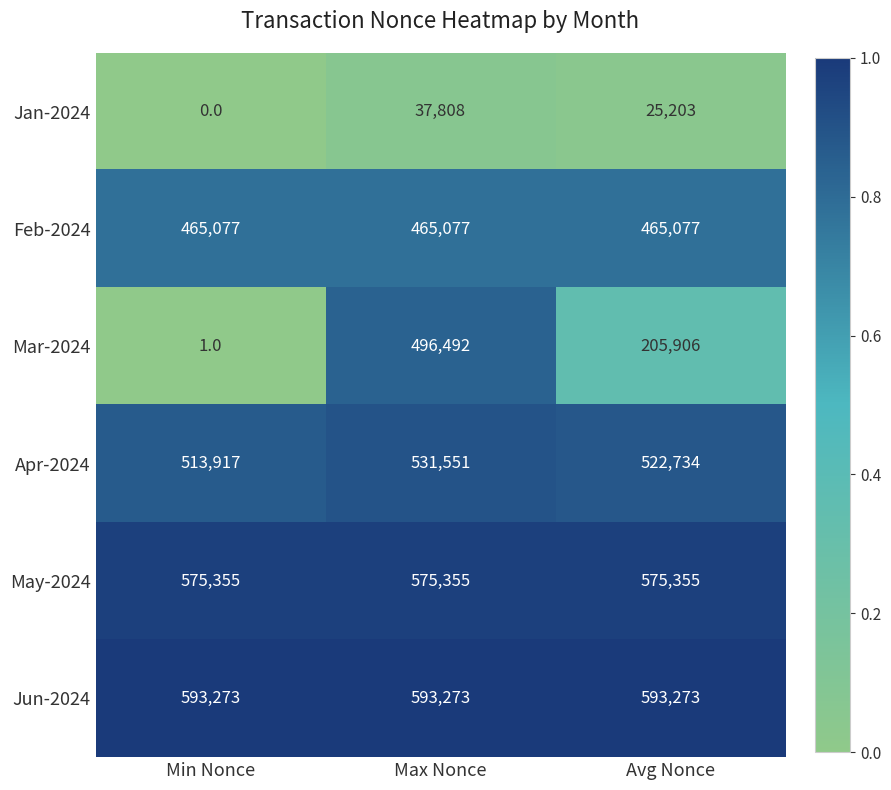

What is the spread (max minus min) of values at Min Nonce?

593273